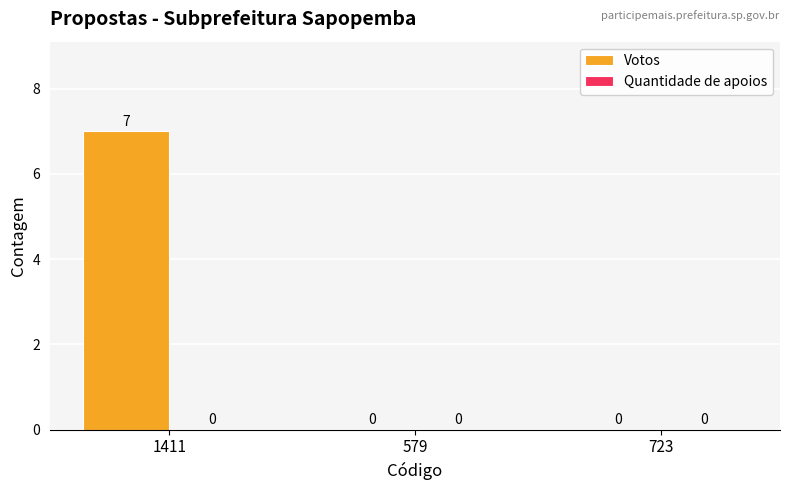

How many distinct data groups are displayed?

1